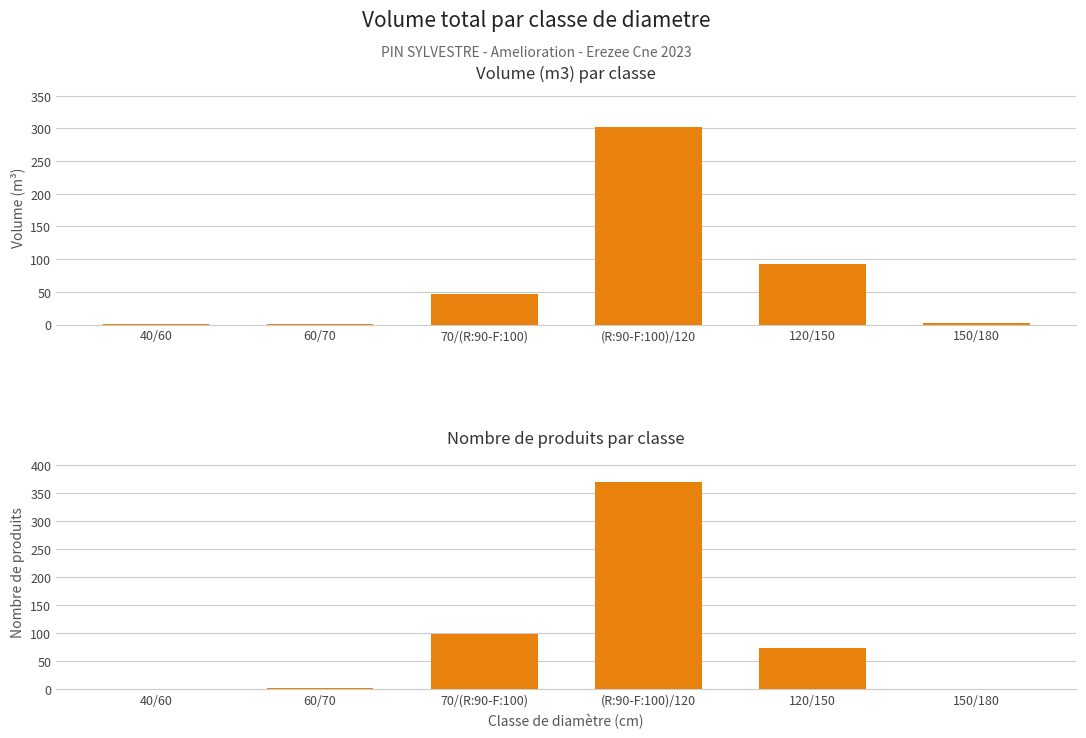

The value of Volume (m3) at 150/180 is 0.5. True or false?

False